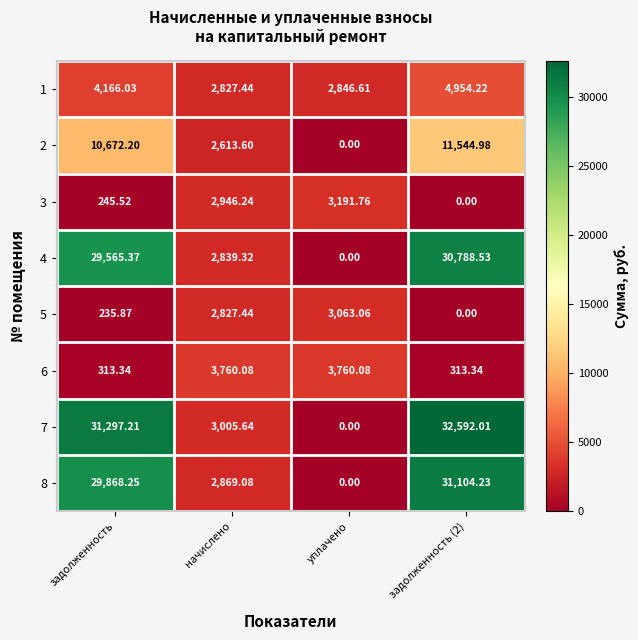

At which category is the sum across all series the highest?

задолженность (2)